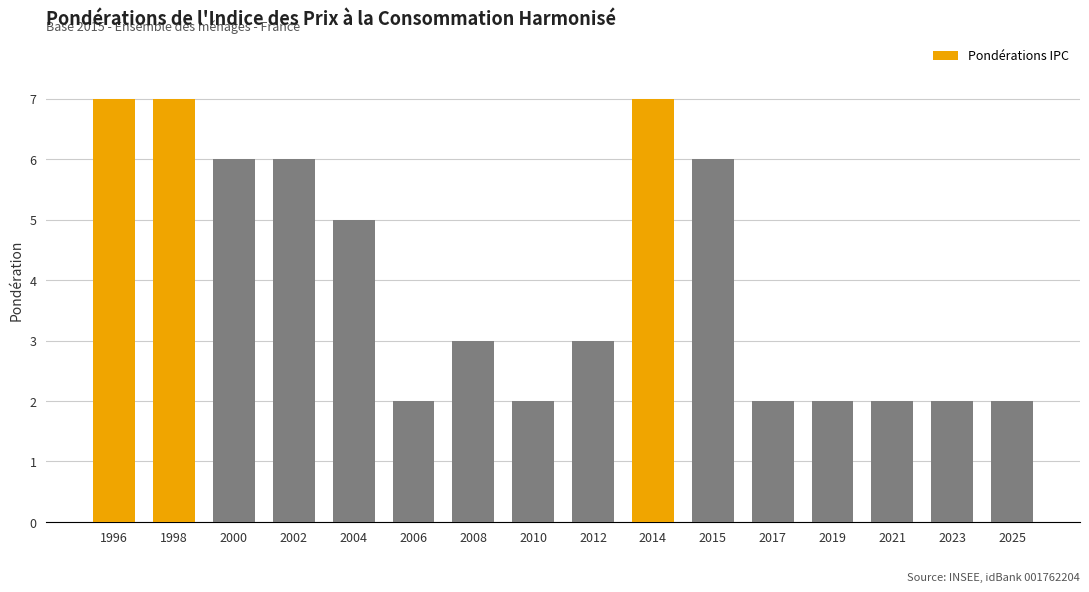

How many series are shown in this chart?

1